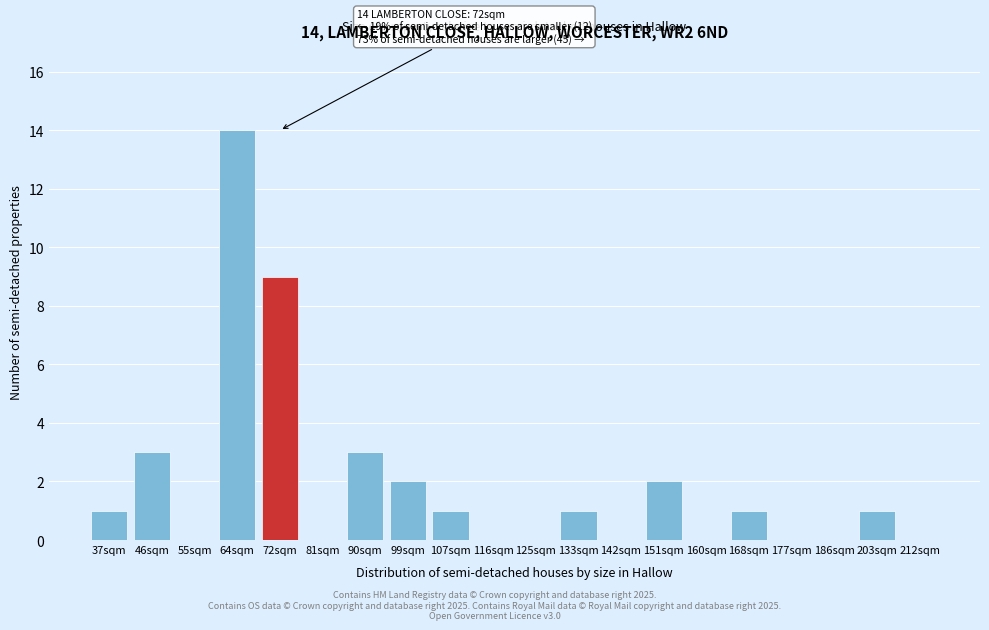

Reading left to right, extract all data points from this chart.

37sqm=1	46sqm=3	55sqm=0	64sqm=14	72sqm=9	81sqm=0	90sqm=3	99sqm=2	107sqm=1	116sqm=0	125sqm=0	133sqm=1	142sqm=0	151sqm=2	160sqm=0	168sqm=1	177sqm=0	186sqm=0	203sqm=1	212sqm=0